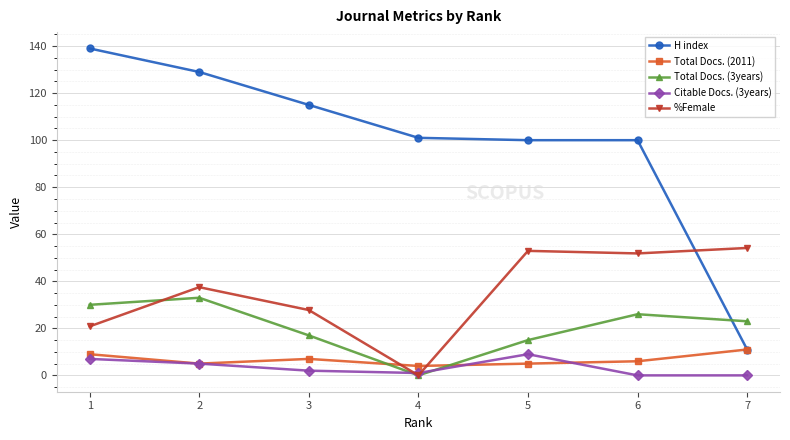

Which series changed the most between 4 and 5?

%Female